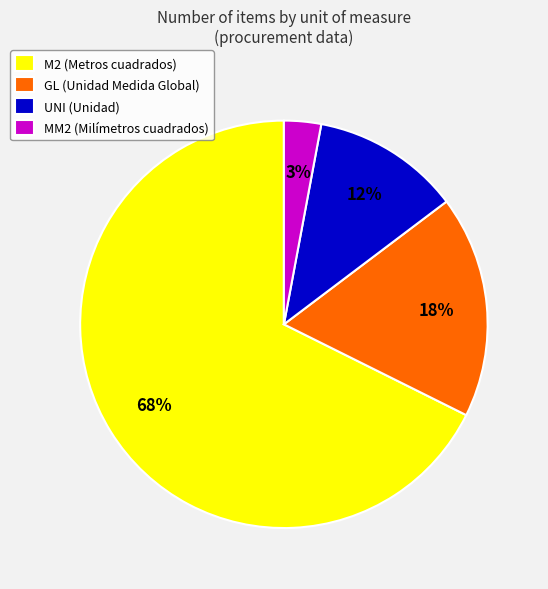

True or false: M2 (Metros cuadrados) accounts for 30% of the total.

False